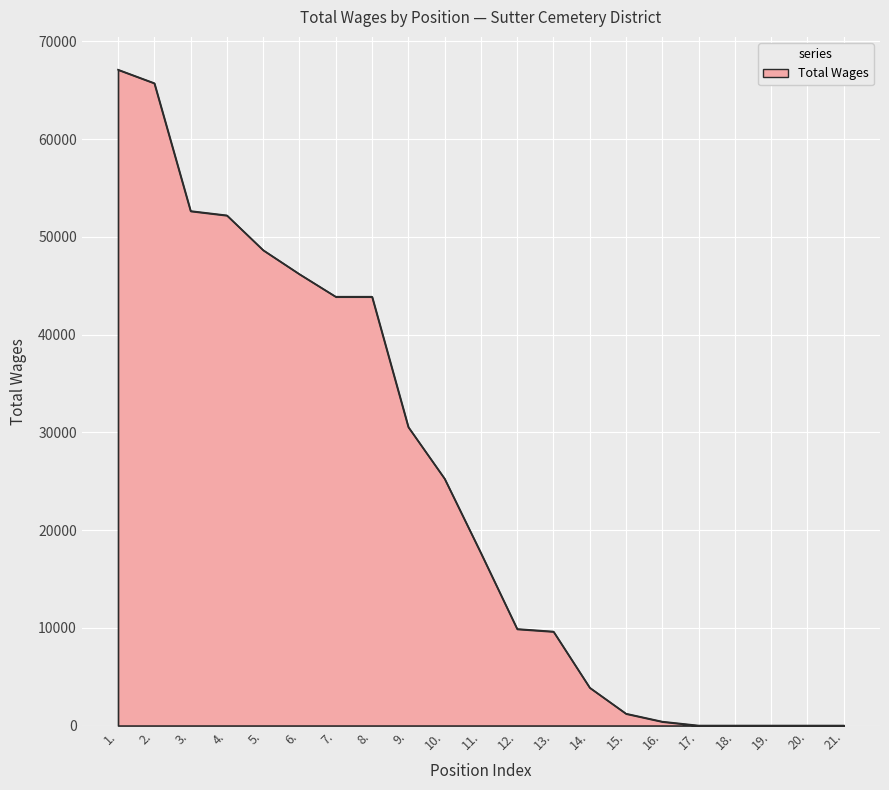

Approximately how many times larger is the value at 12. compared to 10.?

0.4